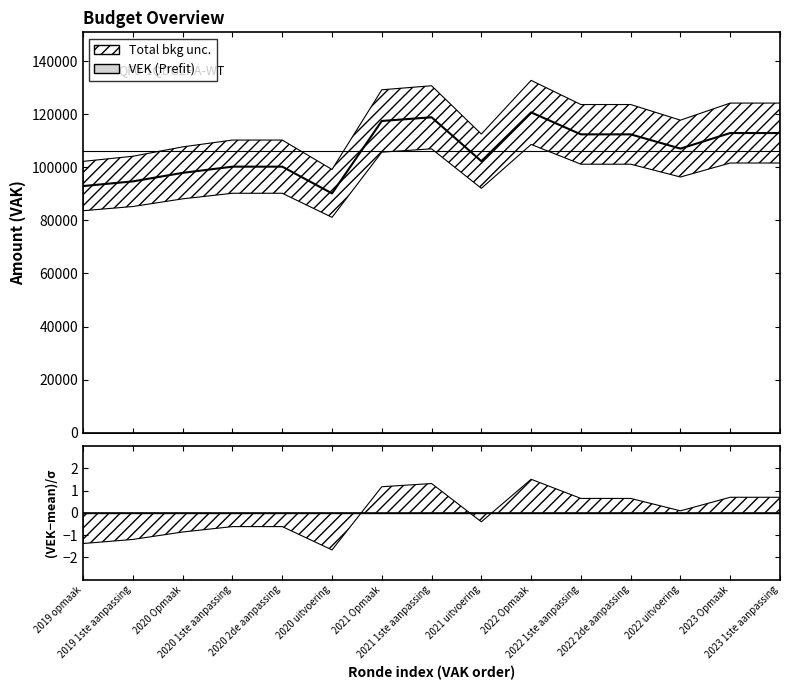

Rank the categories by value from lowest to highest.

2020 uitvoering, 2019 opmaak, 2019 1ste aanpassing, 2020 Opmaak, 2020 1ste aanpassing, 2020 2de aanpassing, 2021 uitvoering, 2022 uitvoering, 2022 1ste aanpassing, 2022 2de aanpassing, 2023 Opmaak, 2023 1ste aanpassing, 2021 Opmaak, 2021 1ste aanpassing, 2022 Opmaak